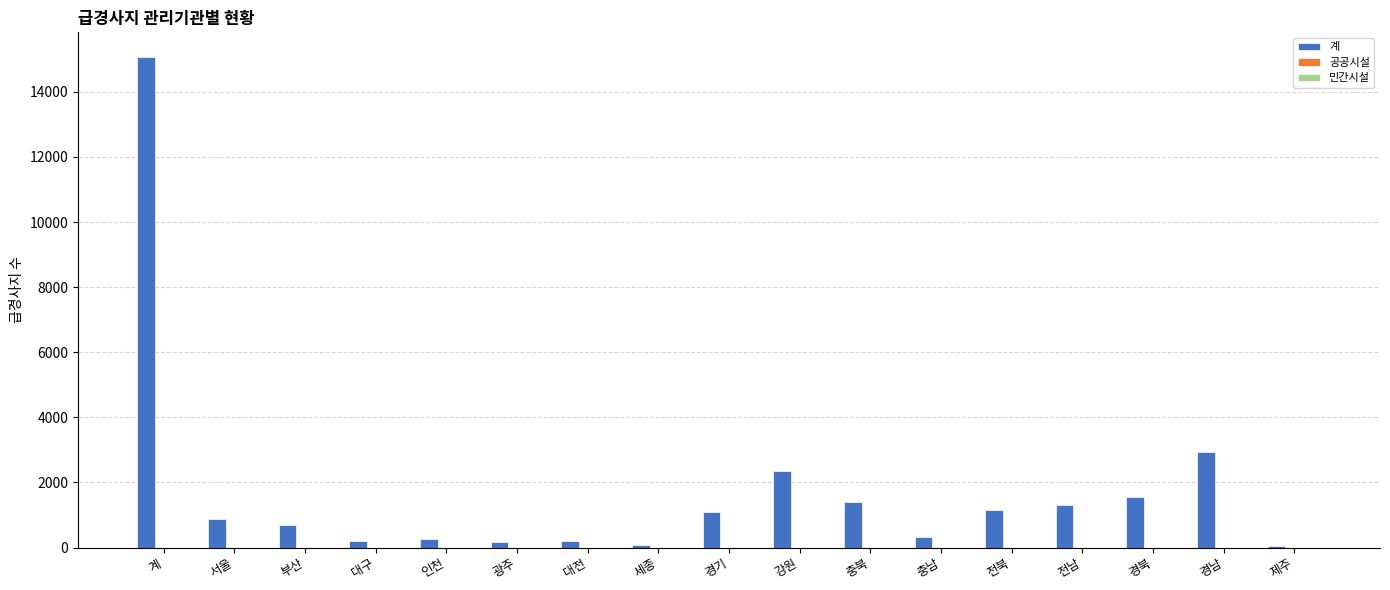

What is the sum of all values?

29684